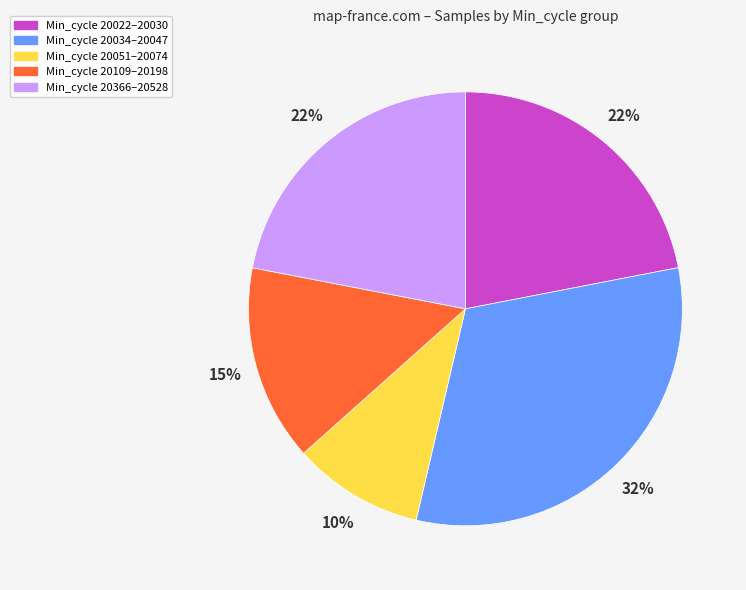

True or false: Min_cycle 20366–20528 accounts for 22% of the total.

True